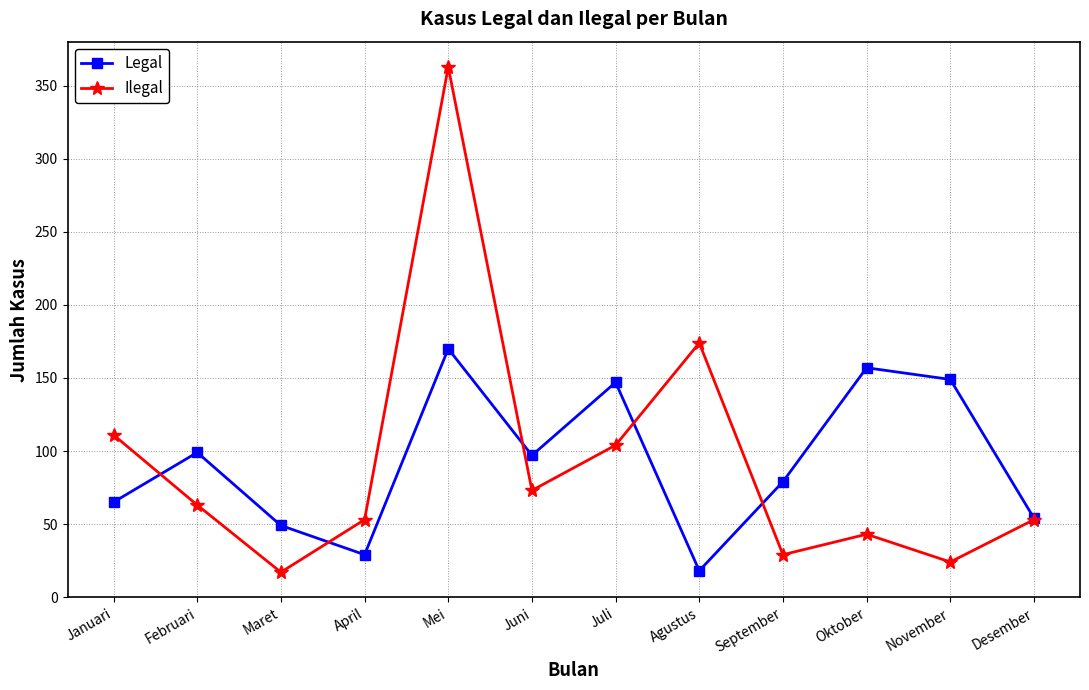

List the series in order of their peak value, highest first.

Ilegal, Legal